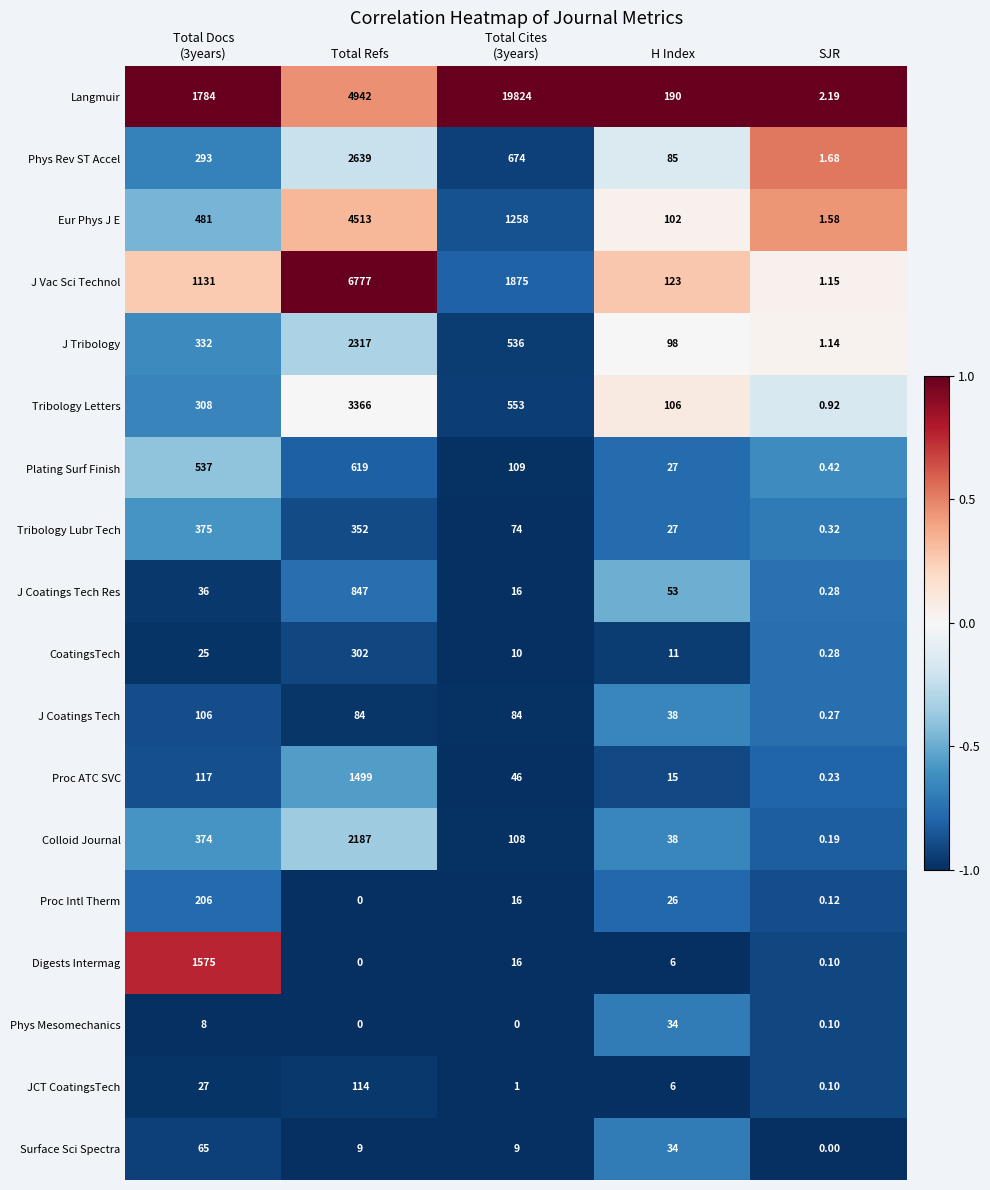

Rank the series by their maximum value, from highest to lowest.

Langmuir, J Vac Sci Technol, Eur Phys J E, Tribology Letters, Phys Rev ST Accel, J Tribology, Colloid Journal, Digests Intermag, Proc ATC SVC, J Coatings Tech Res, Plating Surf Finish, Tribology Lubr Tech, CoatingsTech, Proc Intl Therm, JCT CoatingsTech, J Coatings Tech, Surface Sci Spectra, Phys Mesomechanics